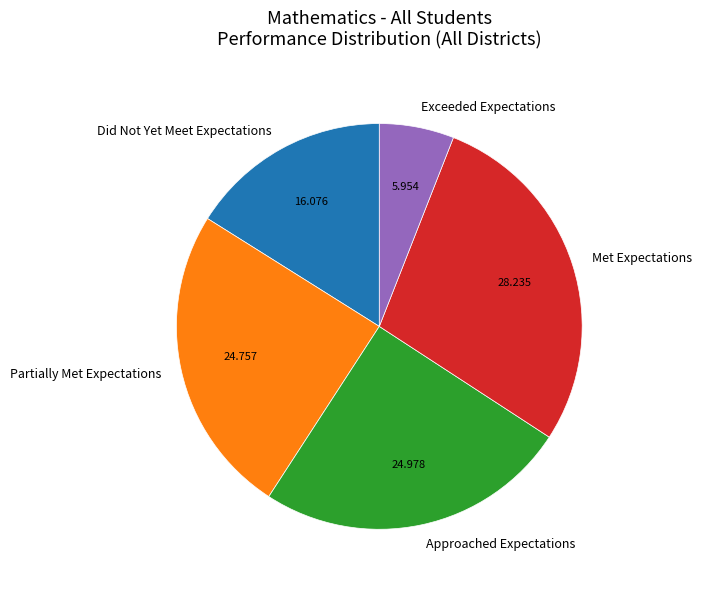

What is the smallest slice in the pie chart?

Exceeded Expectations